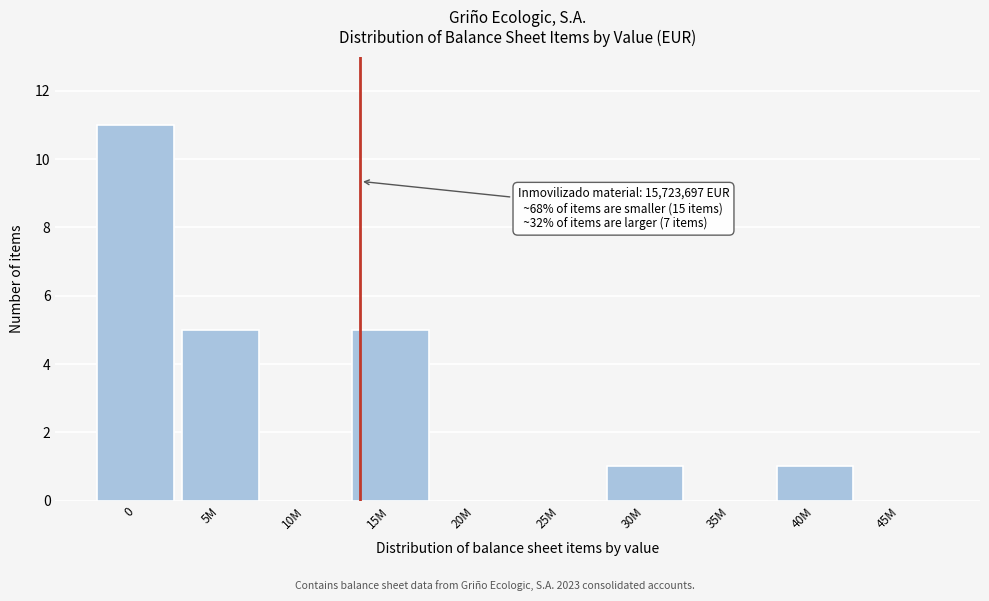

Reading left to right, transcribe all the data shown in this chart.

0=11	5M=5	10M=0	15M=5	20M=0	25M=0	30M=1	35M=0	40M=1	45M=0